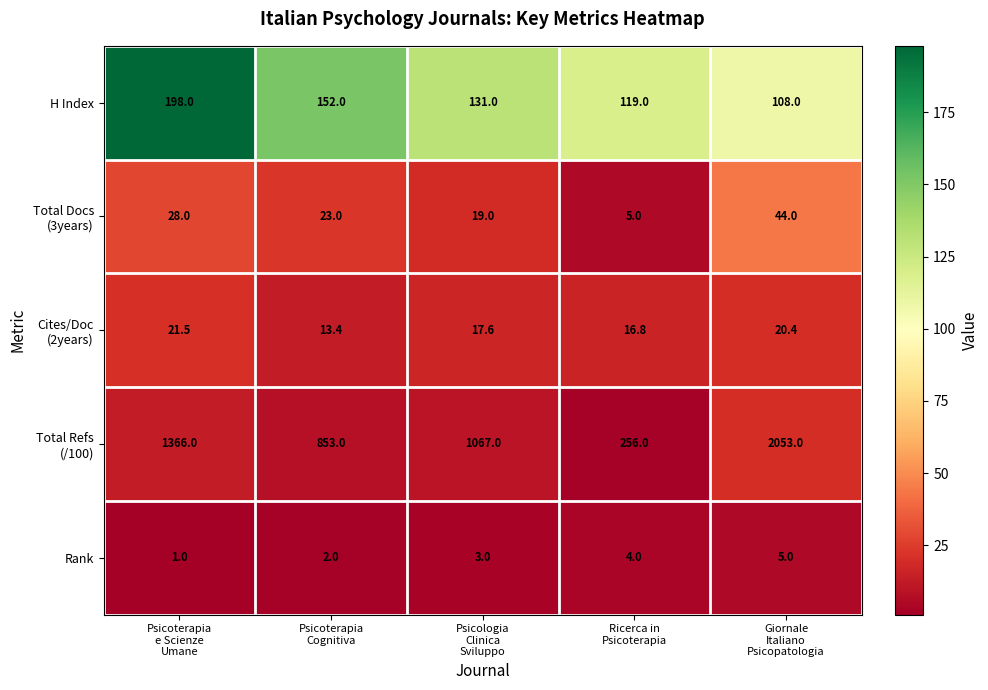

What is the lowest value of the H Index series?

108.0